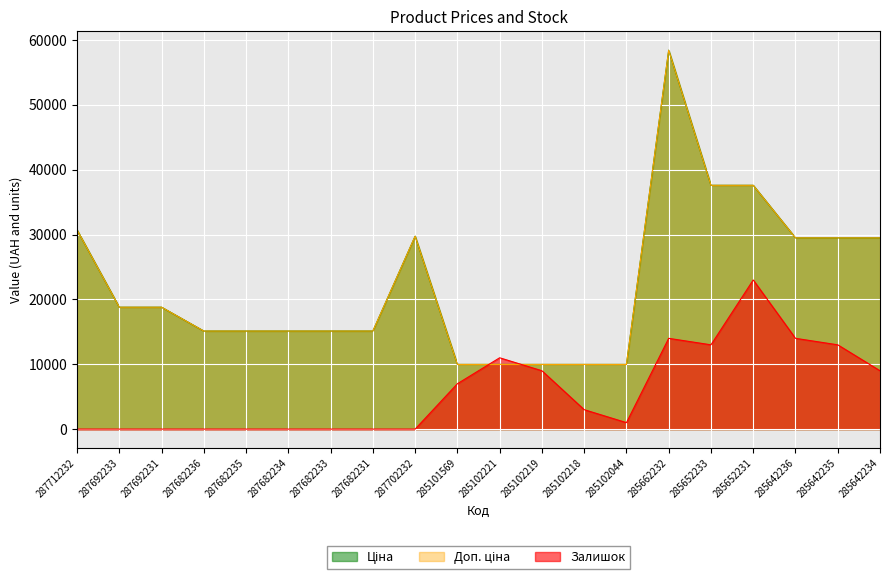

True or false: Ціна and Доп. ціна intersect in this chart.

False